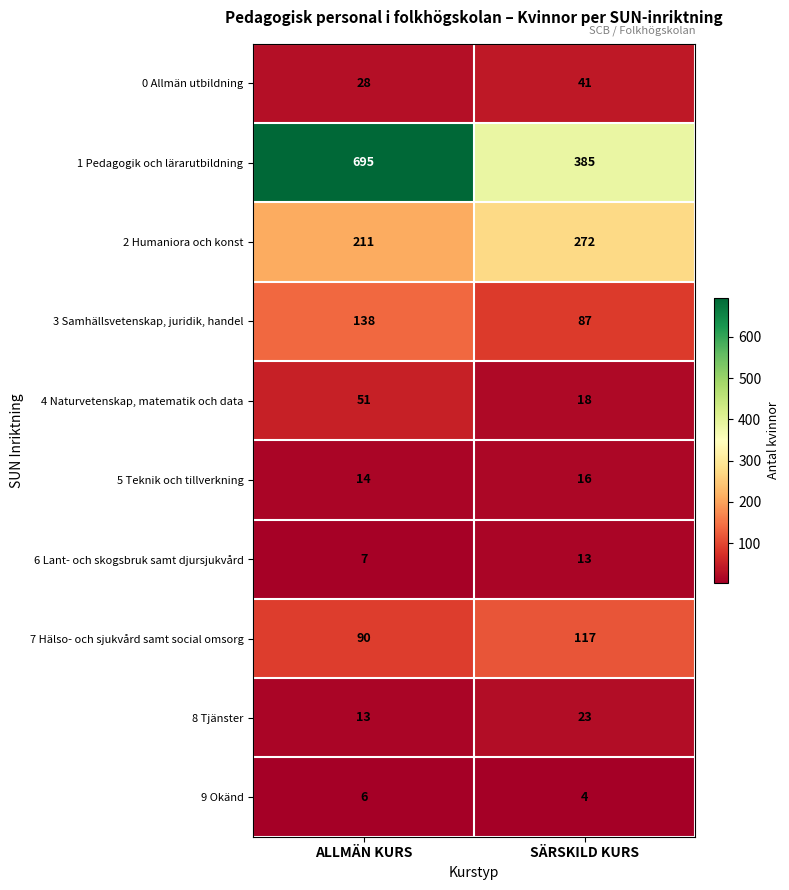

Reading left to right, extract all data points from this chart.

0 Allmän utbildning: ALLMÄN KURS=28	SÄRSKILD KURS=41
1 Pedagogik och lärarutbildning: ALLMÄN KURS=695	SÄRSKILD KURS=385
2 Humaniora och konst: ALLMÄN KURS=211	SÄRSKILD KURS=272
3 Samhällsvetenskap, juridik, handel: ALLMÄN KURS=138	SÄRSKILD KURS=87
4 Naturvetenskap, matematik och data: ALLMÄN KURS=51	SÄRSKILD KURS=18
5 Teknik och tillverkning: ALLMÄN KURS=14	SÄRSKILD KURS=16
6 Lant- och skogsbruk samt djursjukvård: ALLMÄN KURS=7	SÄRSKILD KURS=13
7 Hälso- och sjukvård samt social omsorg: ALLMÄN KURS=90	SÄRSKILD KURS=117
8 Tjänster: ALLMÄN KURS=13	SÄRSKILD KURS=23
9 Okänd: ALLMÄN KURS=6	SÄRSKILD KURS=4